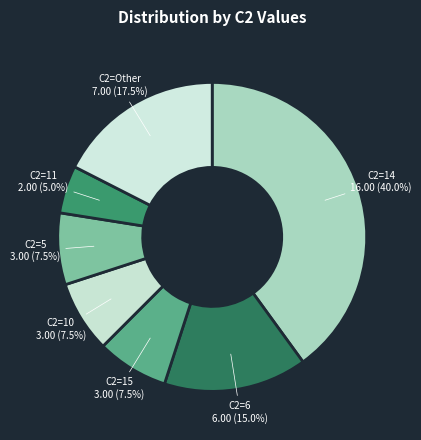

To the nearest percent, what is the difference between the largest and smallest slice percentages?

35%